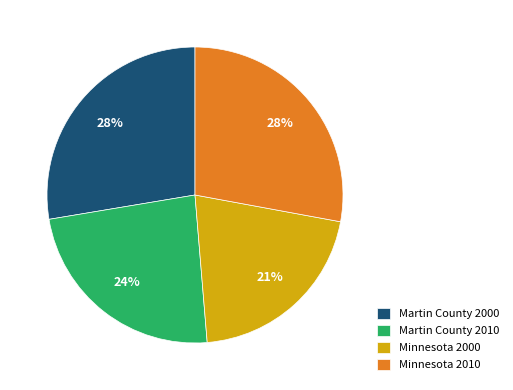

To the nearest percent, what percentage of the pie is Martin County 2000?

28%